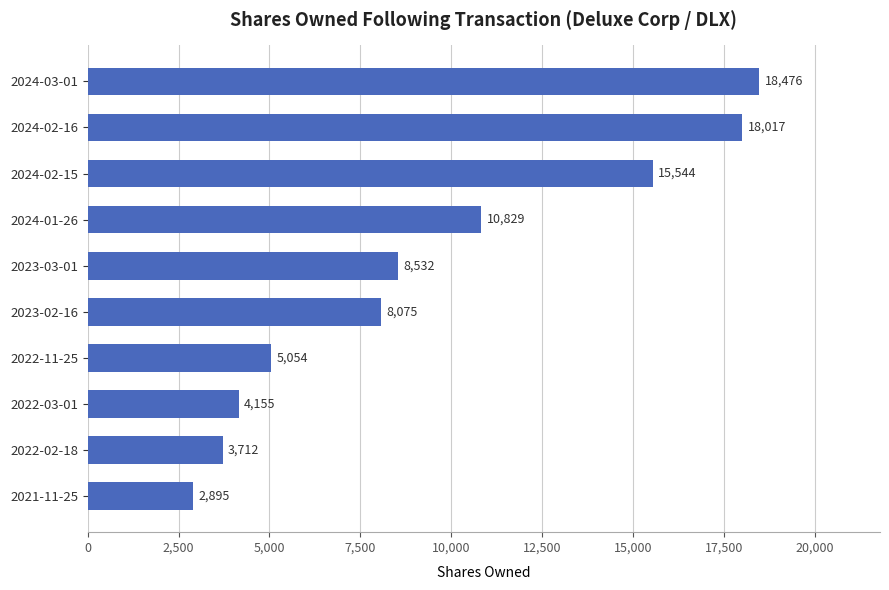

What is the sum of all values?

95289